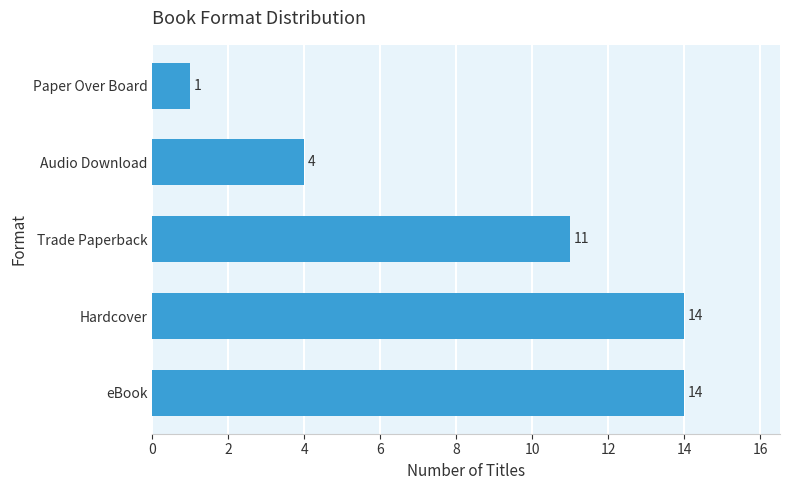

At which label is the value closest to 7?

Audio Download